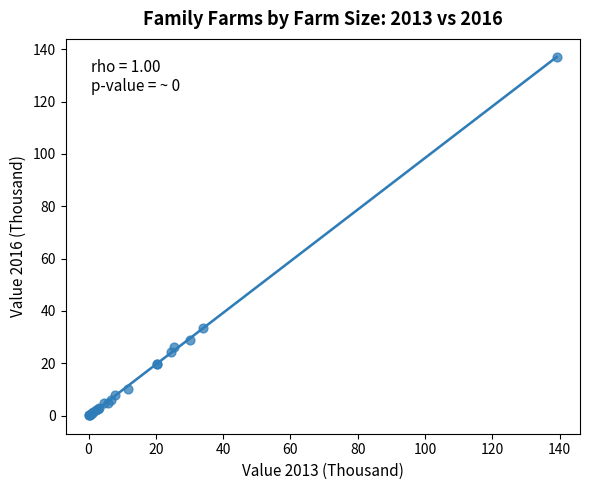

What Y value in the scatter plot is closest to 68?

33.5